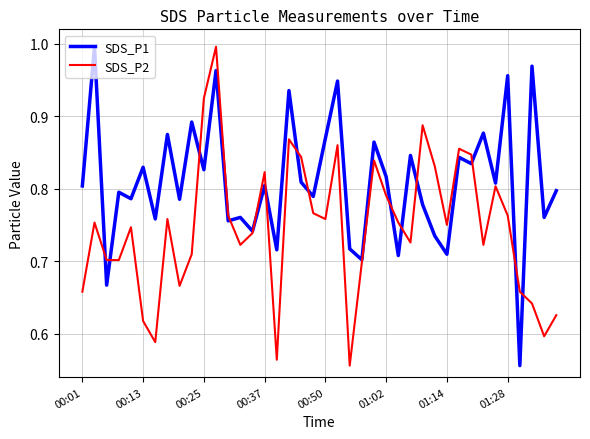

How many lines are shown in the chart?

2